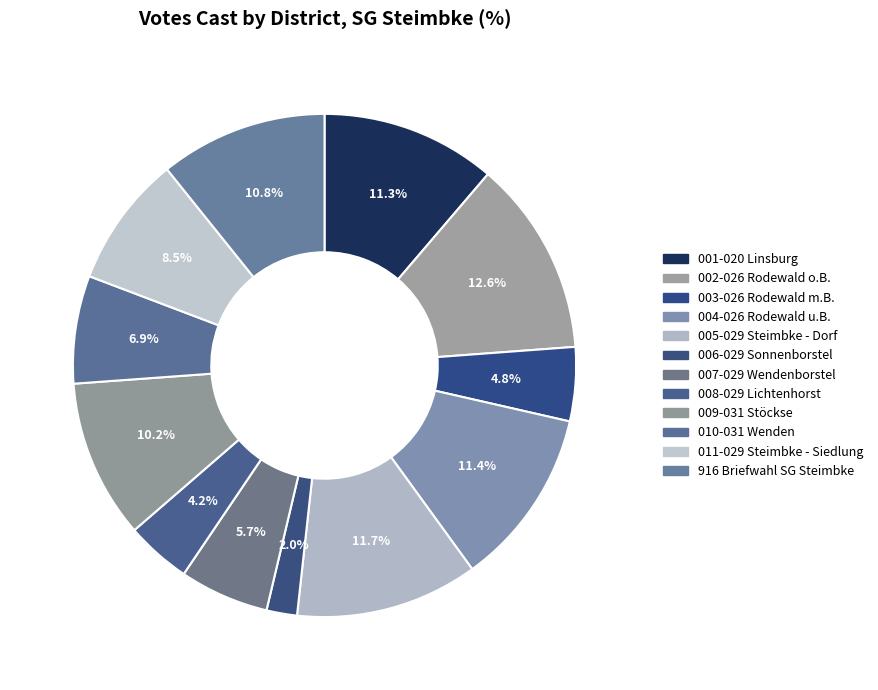

To the nearest percent, what is the difference between the largest and smallest slice percentages?

11%